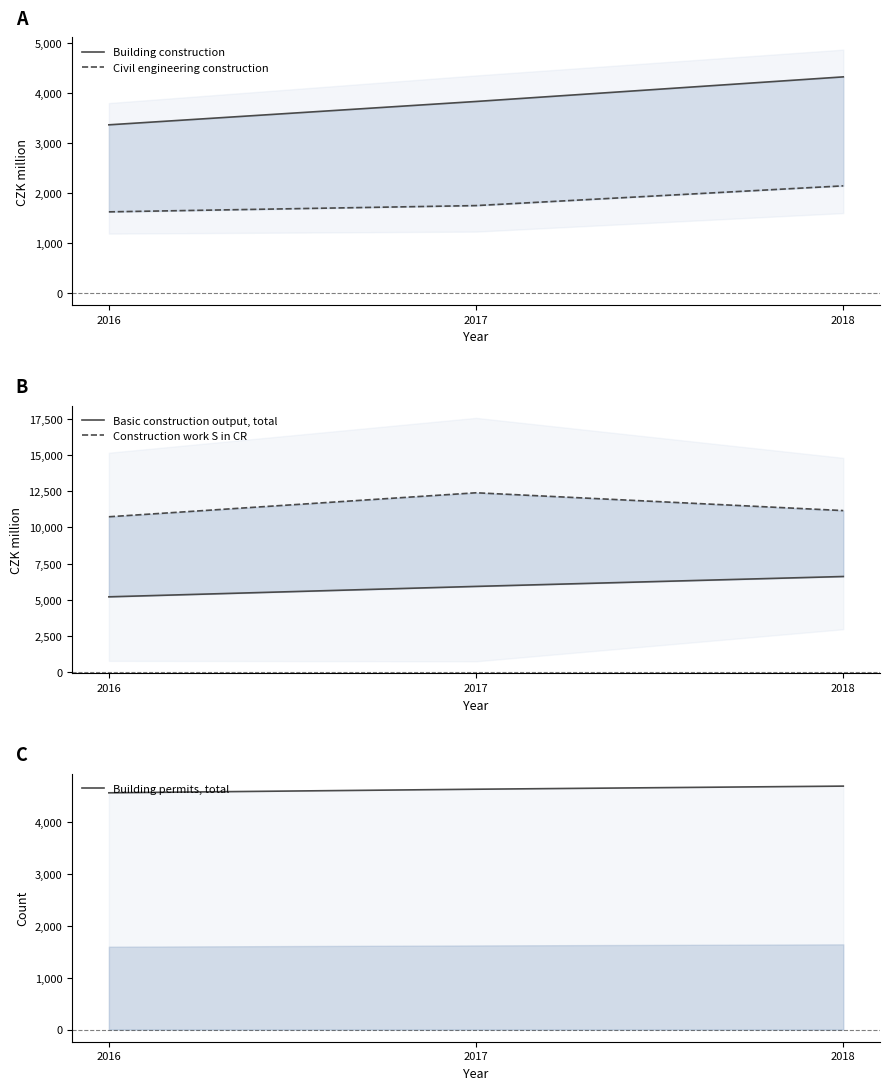

How many Building construction values are between 3358 and 4315?

3